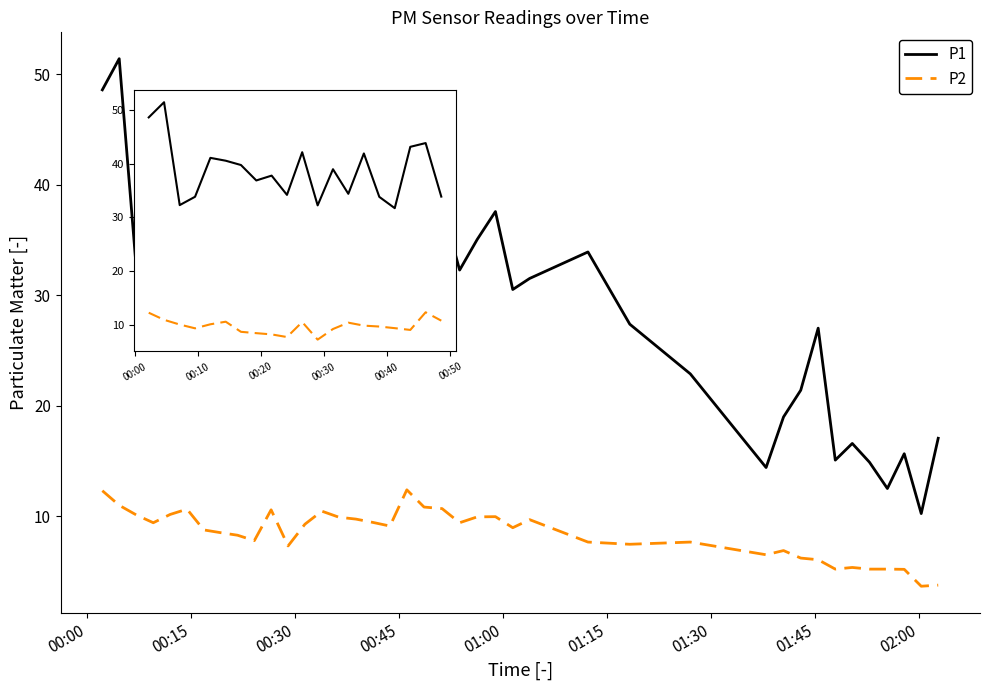

What are all the series names shown in the legend?

P1, P2